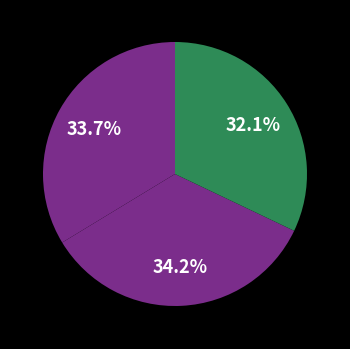

Count the number of slices in the pie.

3